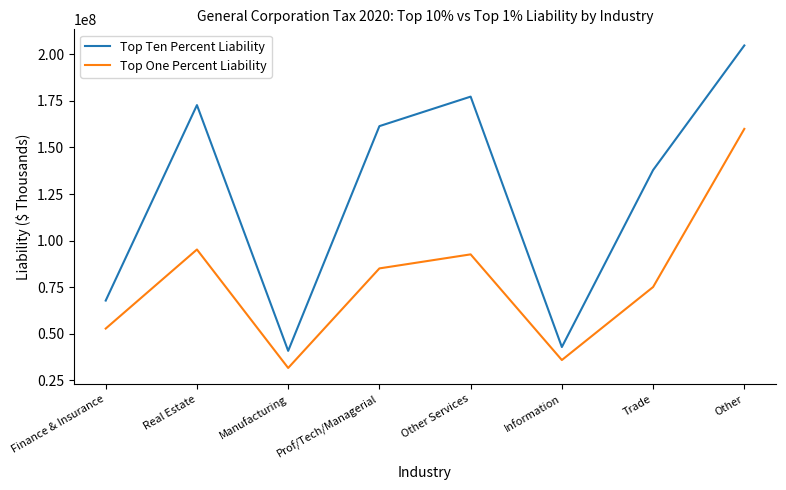

Which label corresponds to the smallest value in the chart?

Manufacturing